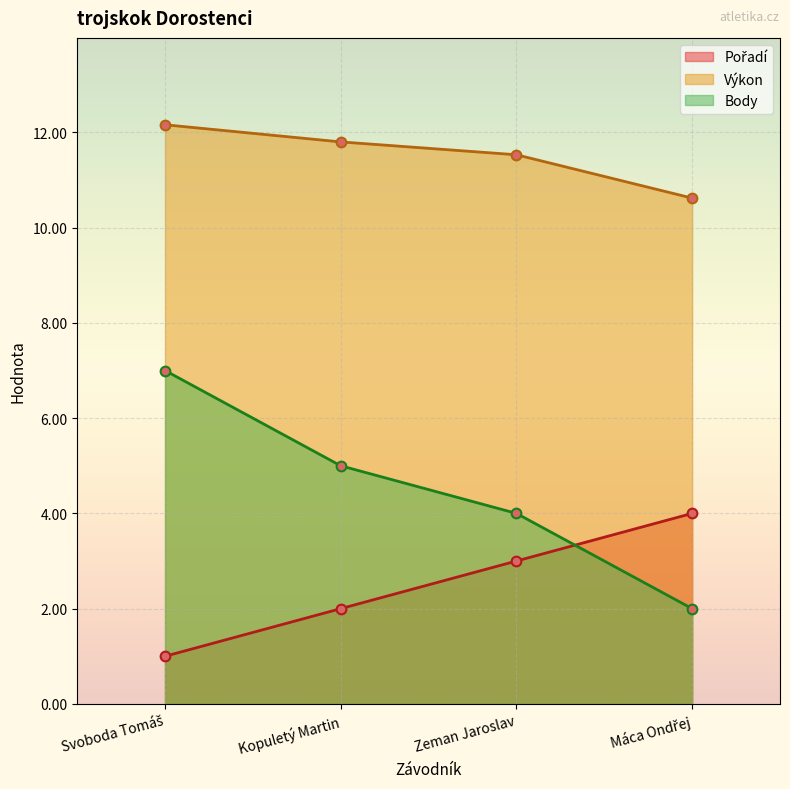

Reading left to right, transcribe all the data shown in this chart.

Pořadí: Svoboda Tomáš=1.0	Kopuletý Martin=2.0	Zeman Jaroslav=3.0	Máca Ondřej=4.0
Výkon: Svoboda Tomáš=12.2	Kopuletý Martin=11.8	Zeman Jaroslav=11.5	Máca Ondřej=10.6
Body: Svoboda Tomáš=7.0	Kopuletý Martin=5.0	Zeman Jaroslav=4.0	Máca Ondřej=2.0